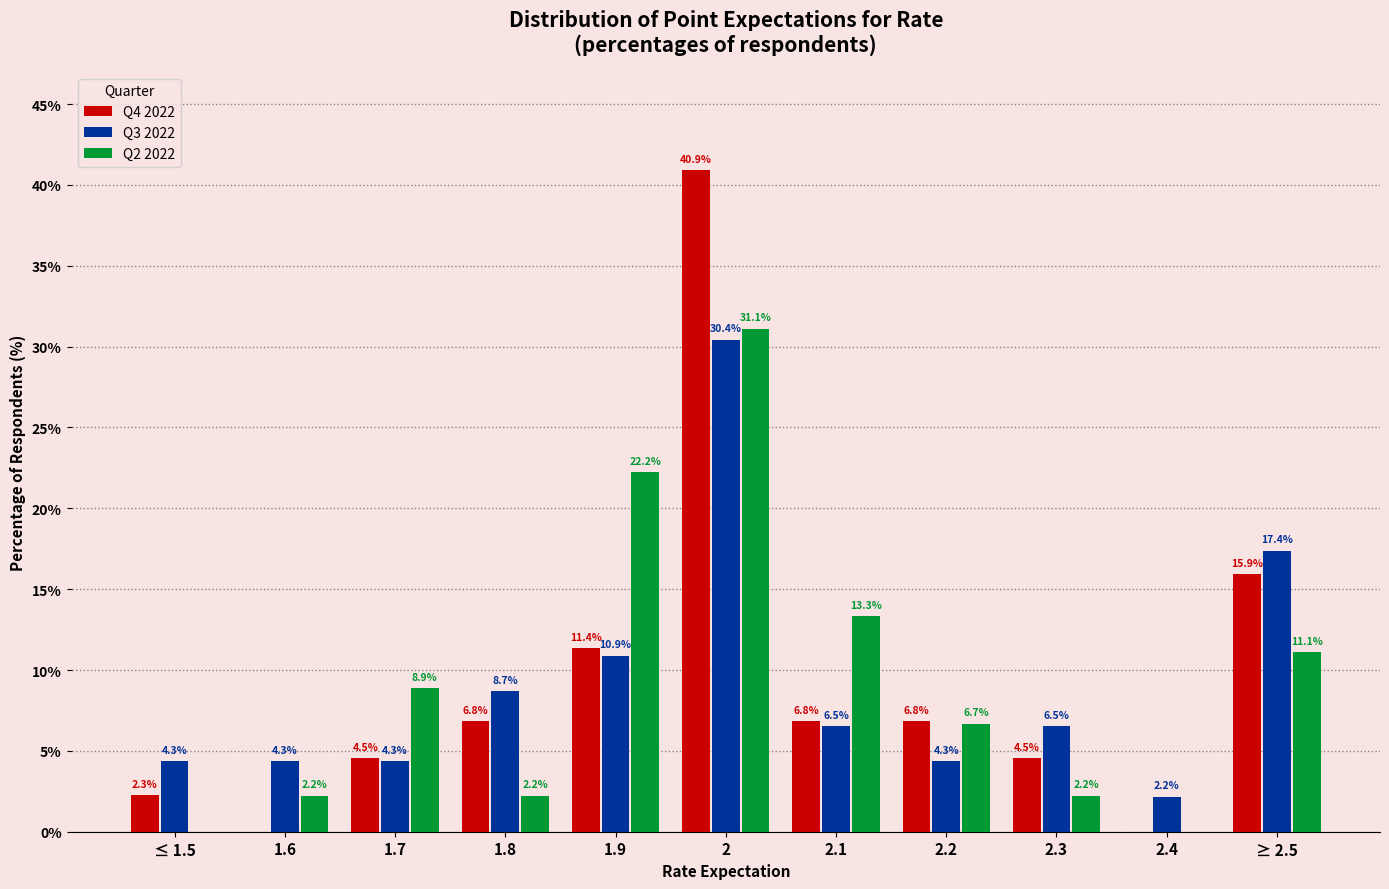

Reading left to right, transcribe all the data shown in this chart.

Q4 2022: 2.3	0.0	4.5	6.8	11.4	40.9	6.8	6.8	4.5	0.0	15.9
Q3 2022: 4.3	4.3	4.3	8.7	10.9	30.4	6.5	4.3	6.5	2.2	17.4
Q2 2022: 0.0	2.2	8.9	2.2	22.2	31.1	13.3	6.7	2.2	0.0	11.1